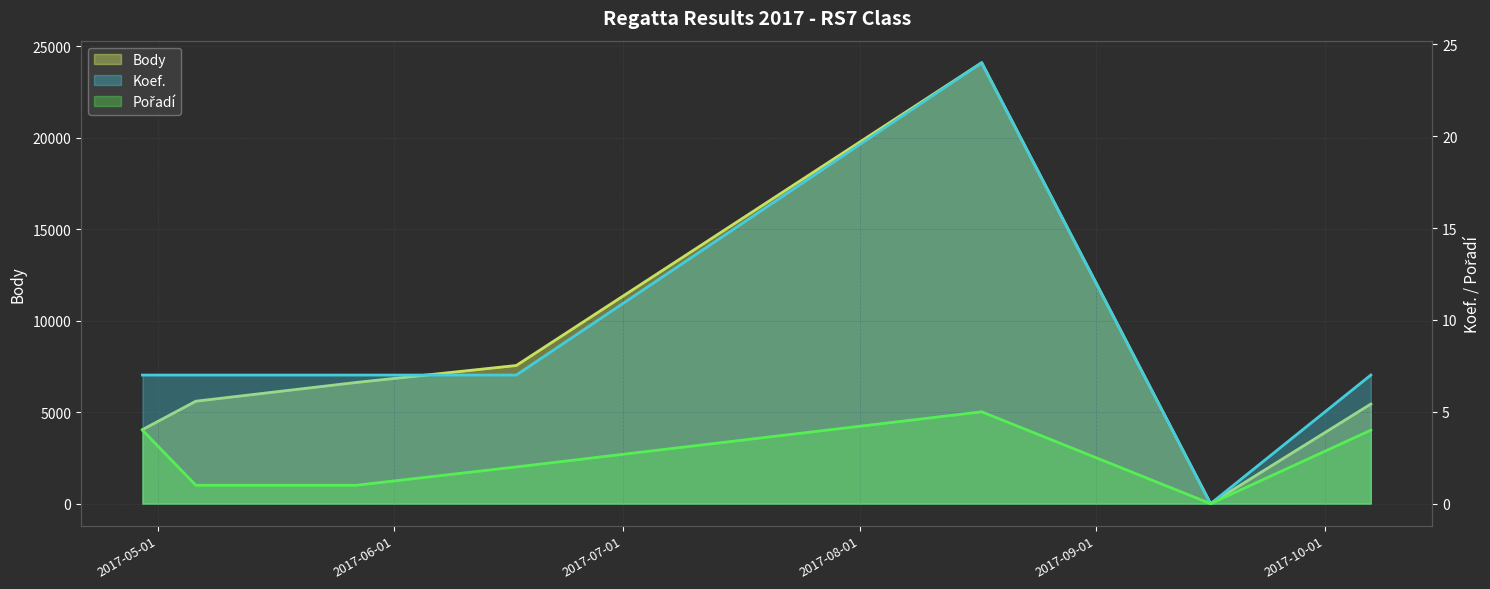

How many values in the Body series are below 5600?

3